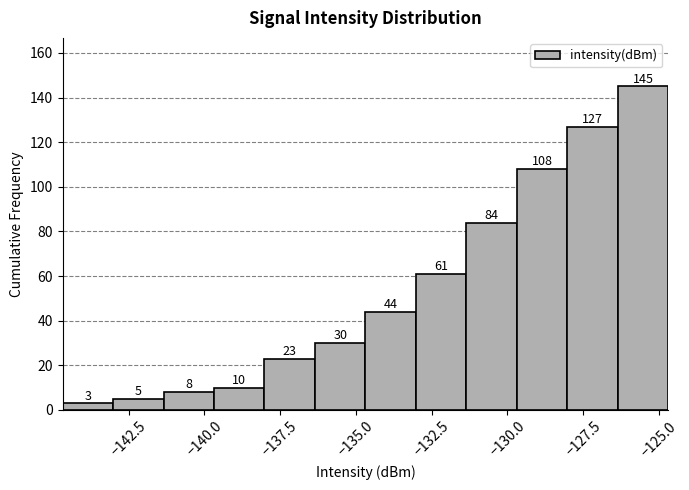

Read against the x-axis, roughly where is the centre of the tallest bar?

-125.5